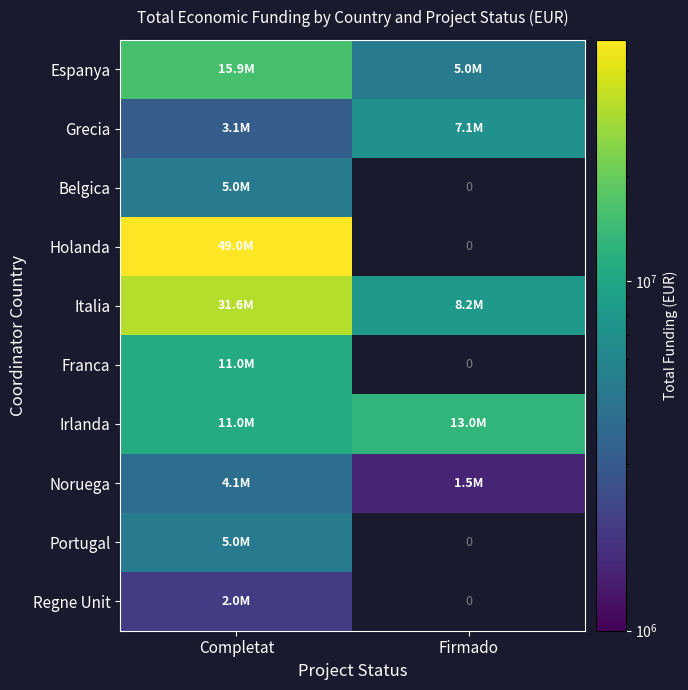

What is the sum of all Grecia values?

10252649.0